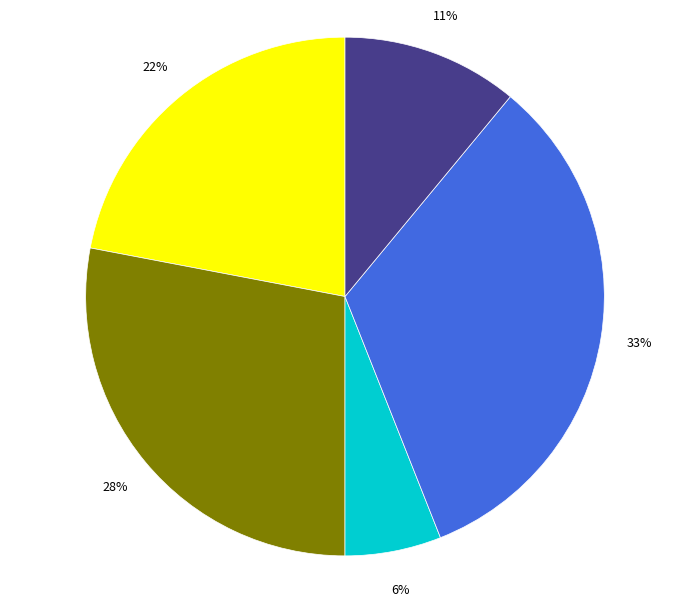

To the nearest percent, what is the difference between the largest and smallest slice percentages?

27%